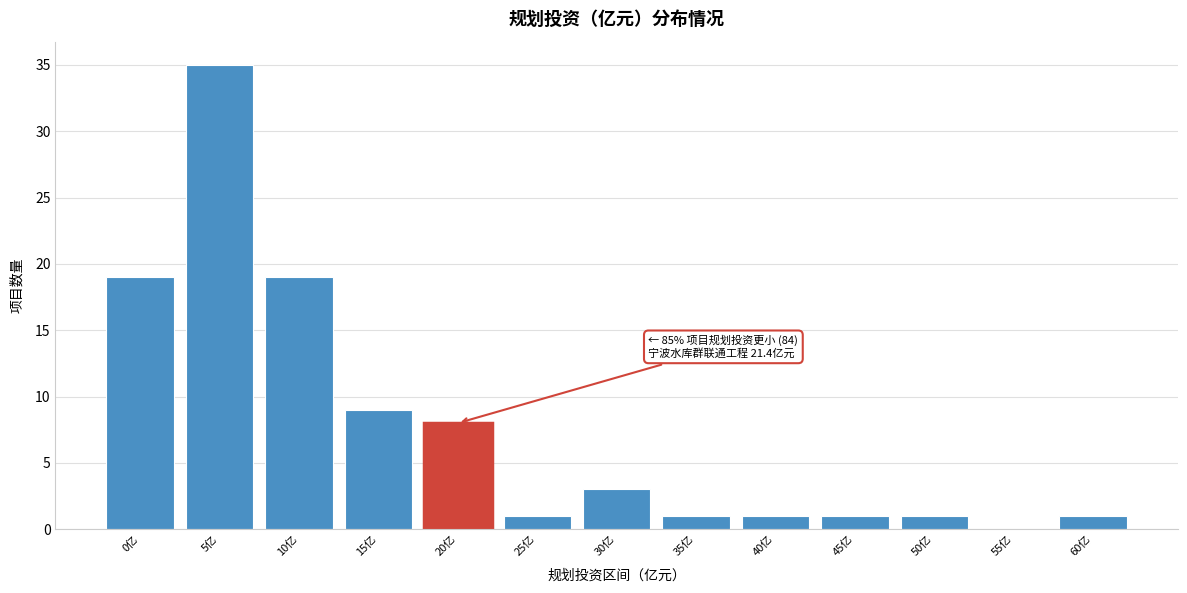

Reading left to right, extract all data points from this chart.

0亿=19	5亿=35	10亿=19	15亿=9	20亿=8	25亿=1	30亿=3	35亿=1	40亿=1	45亿=1	50亿=1	55亿=0	60亿=1